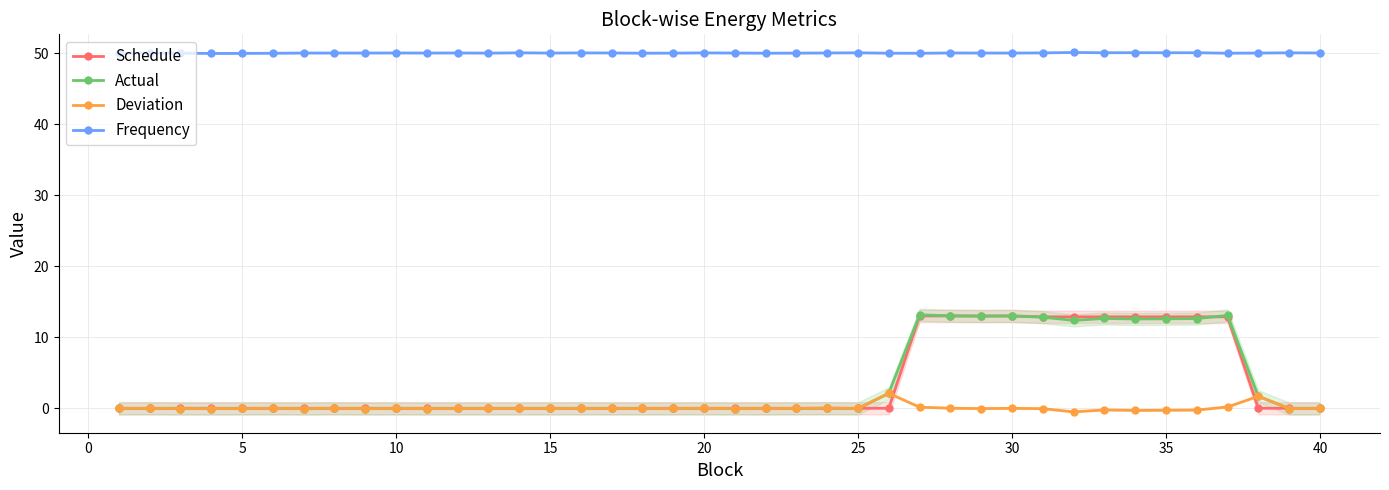

True or false: Deviation and Actual intersect in this chart.

False